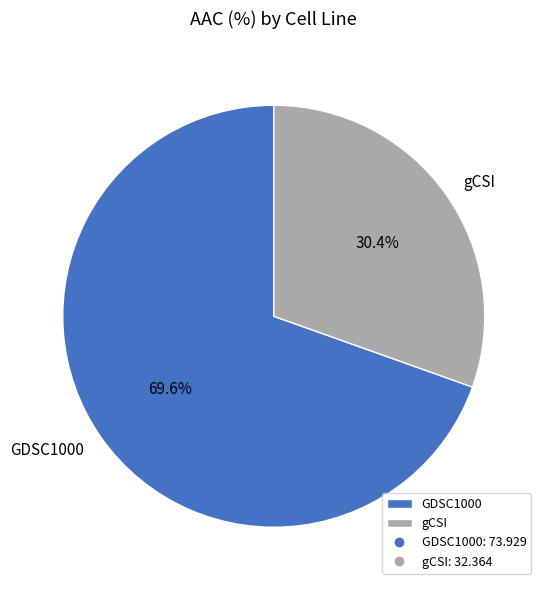

Approximately how many times larger is the value at gCSI compared to GDSC1000?

0.4